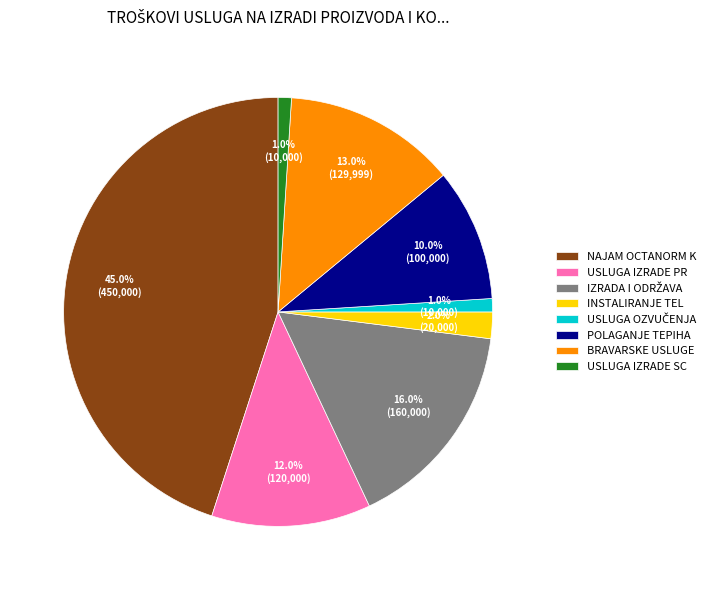

How much of the chart is everything except BRAVARSKE USLUGE?

87.0%